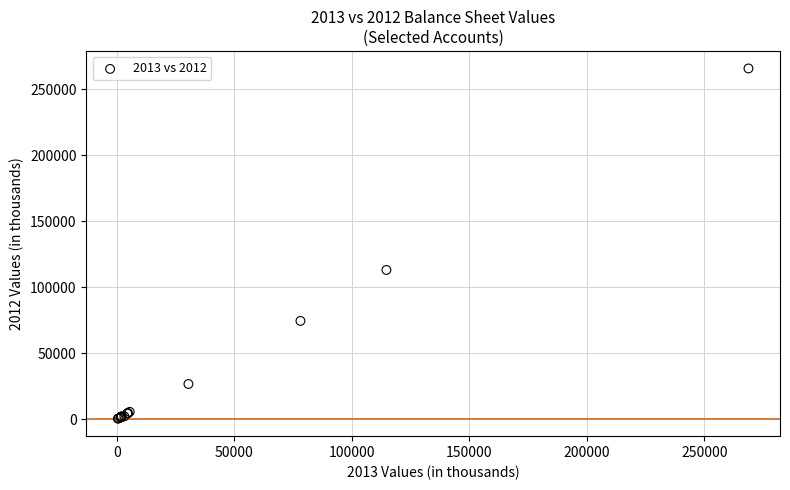

What Y value in the scatter plot is closest to 133186?

113164